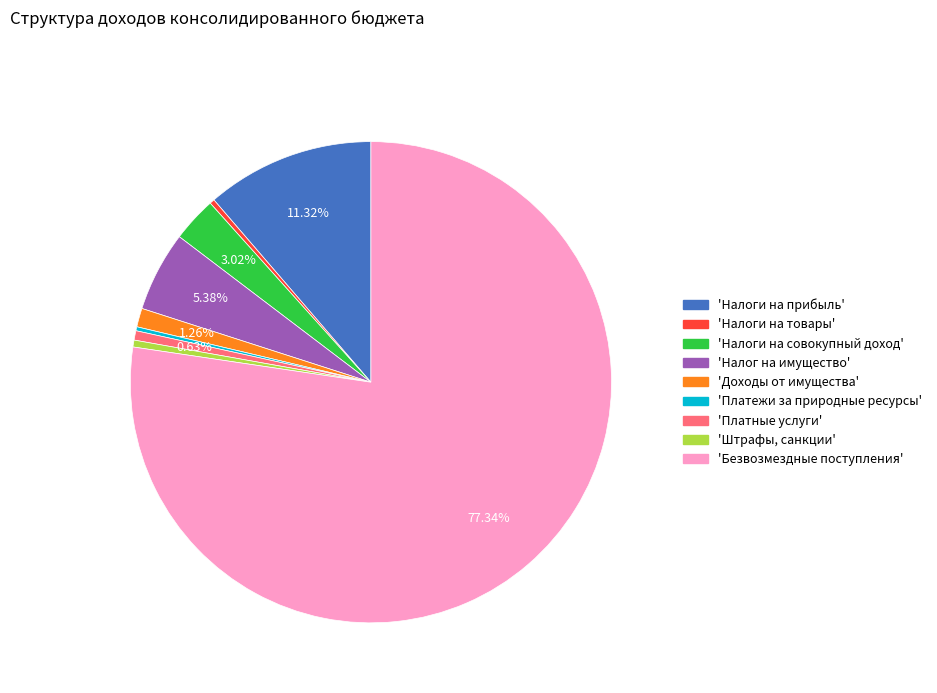

Is there a majority slice in this chart?

Yes